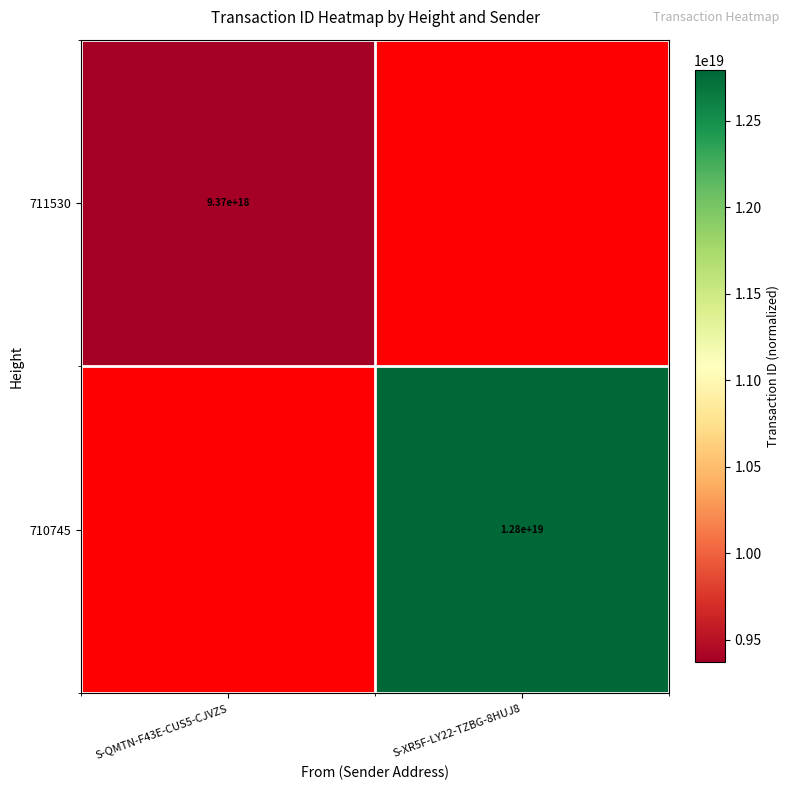

True or false: 711530 has a value of 9370000000000000000 at S-QMTN-F43E-CUS5-CJVZS.

True